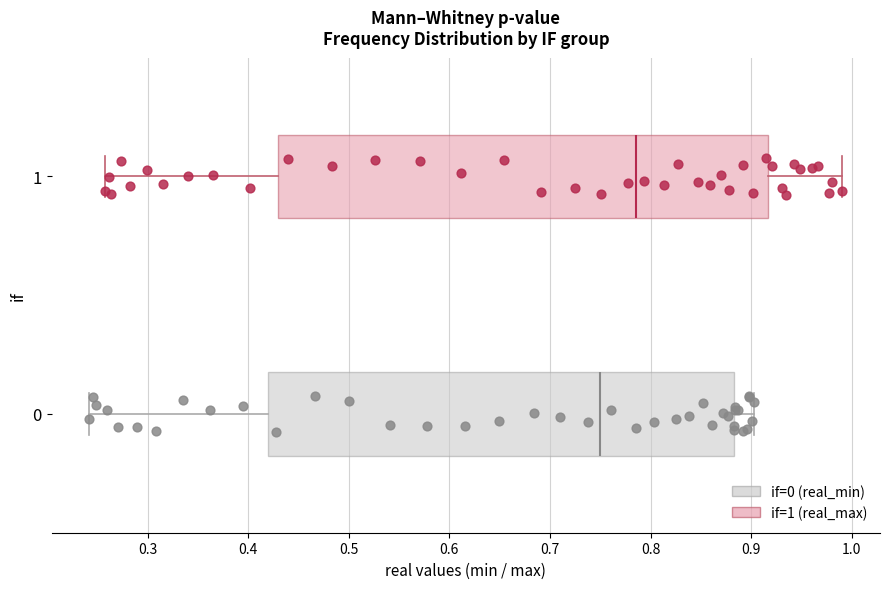

Reading bottom to top, transcribe this box plot: for each box, give where its median line is, the range the box spans, and where its two whiskers end, as read against the x-axis. The values are not printed on the chart, so give them approximately, as read against the axis.

0: median 0.75, box 0.42 to 0.88, whiskers 0.24 to 0.90
1: median 0.79, box 0.43 to 0.92, whiskers 0.26 to 0.99